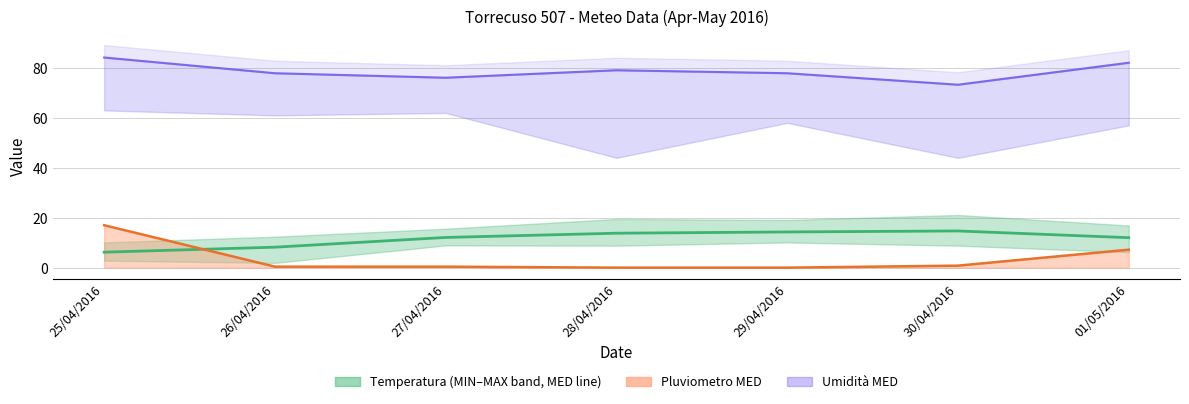

Between 29/04/2016 and 25/04/2016, which is larger?

25/04/2016